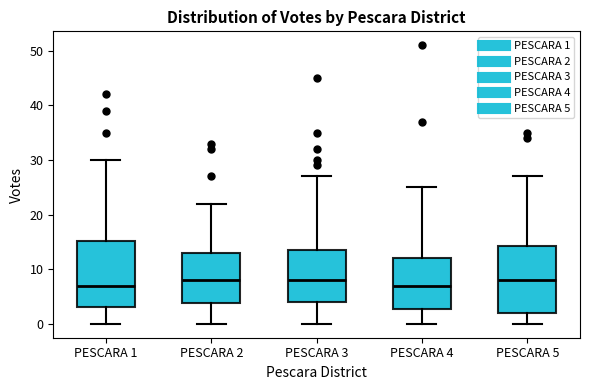

Where does the upper whisker of the box for PESCARA 5 end on the y-axis? The values are not printed on the chart, so give them approximately, as read against the axis.

27